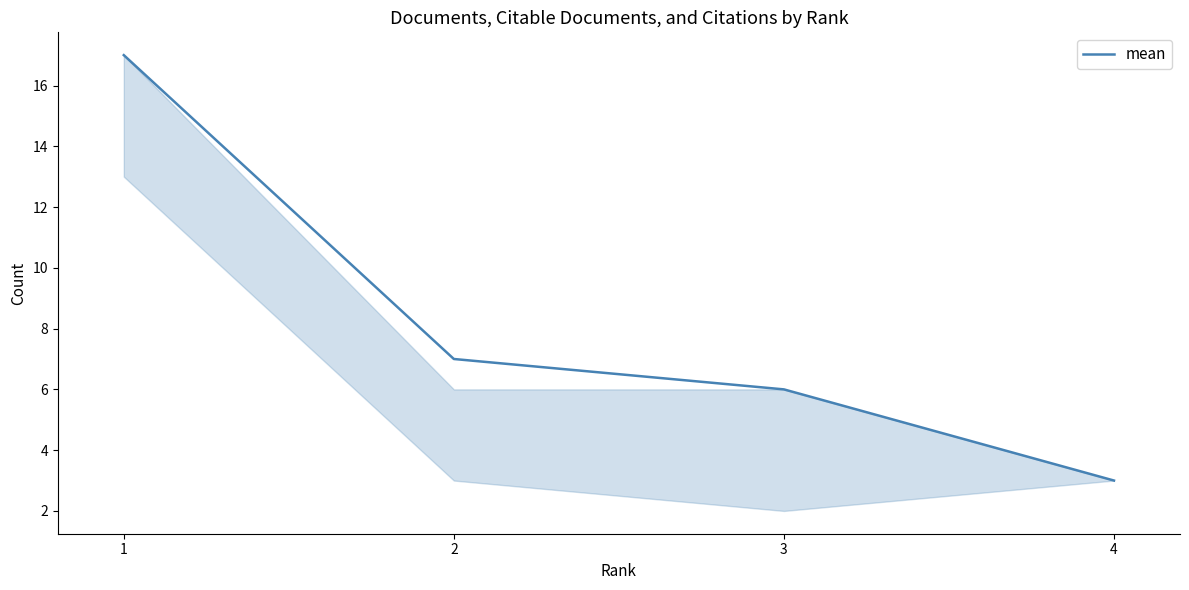

What is the difference between the maximum and minimum values?

14